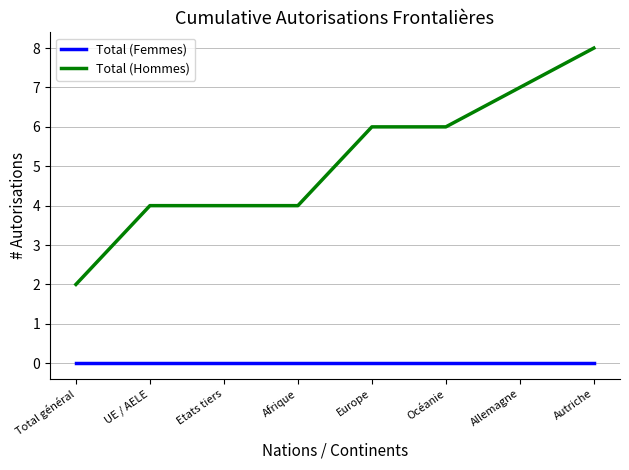

Which label corresponds to the largest value in the chart?

Autriche